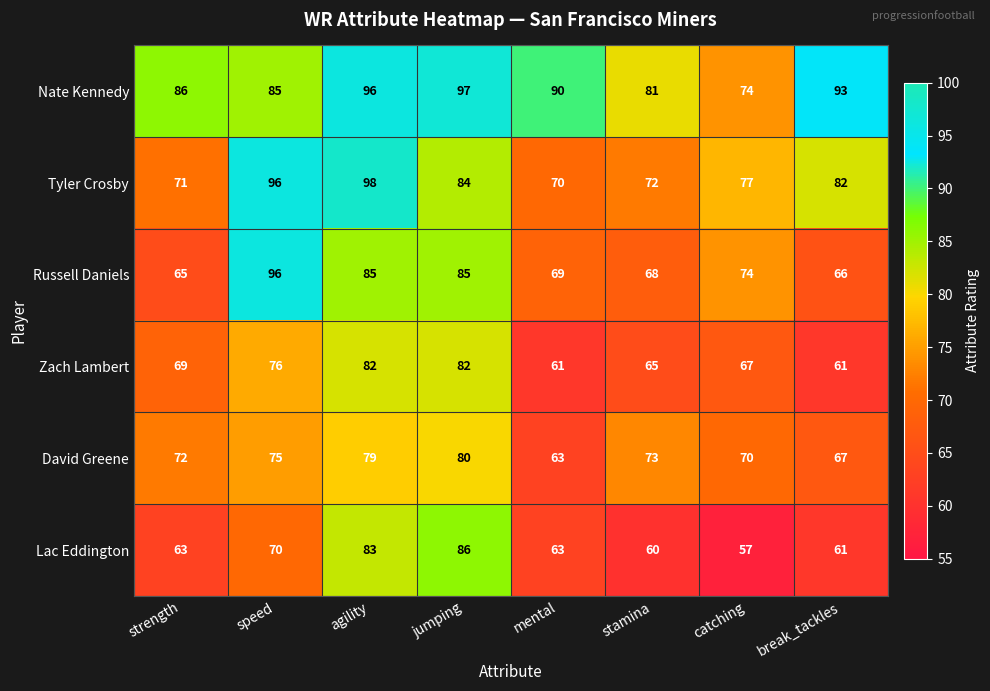

The Tyler Crosby series shows 98 at agility. True or false?

True